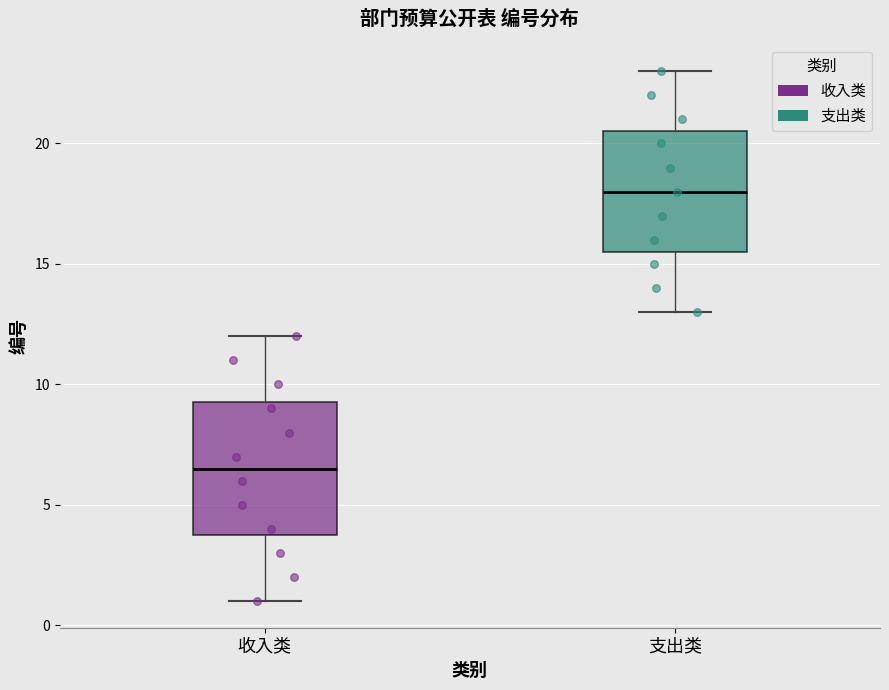

Reading left to right, transcribe this box plot: for each box, give where its median line is, the range the box spans, and where its two whiskers end, as read against the y-axis. The values are not printed on the chart, so give them approximately, as read against the axis.

收入类: median 6.5, box 4.0 to 9.5, whiskers 1.0 to 12.0
支出类: median 18.0, box 15.5 to 20.5, whiskers 13.0 to 23.0